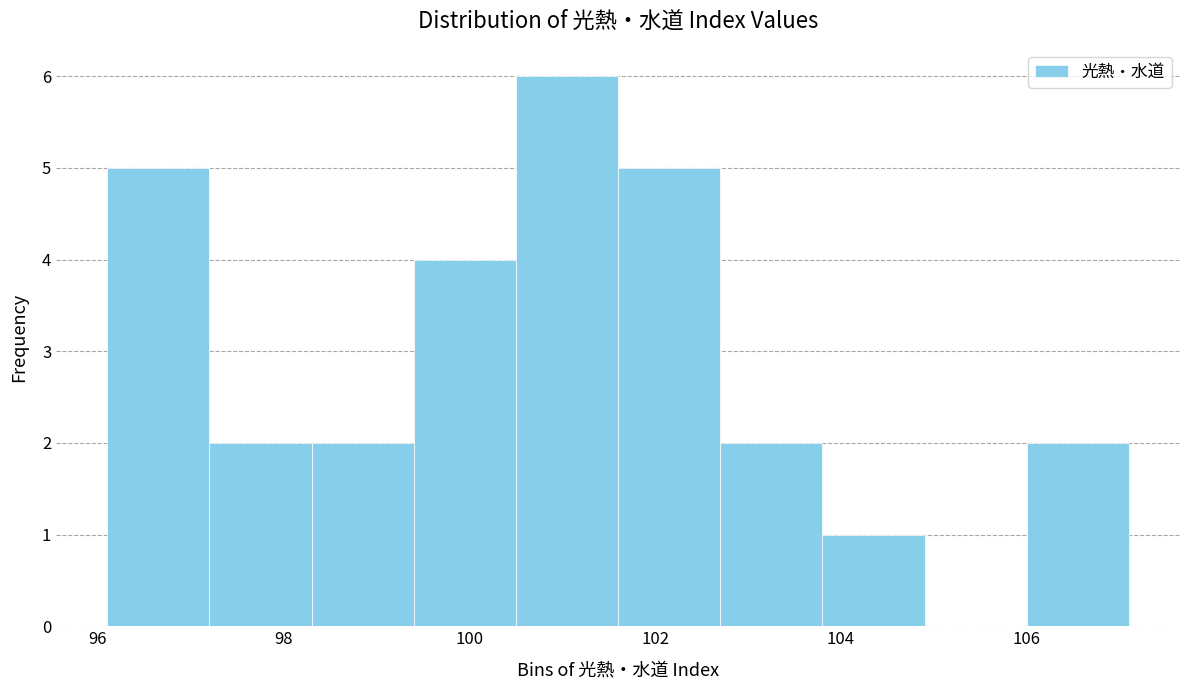

What is the height of the bar covering 96.1 to 97.2 on the x-axis? Neither the bar edges nor the heights are printed on the chart, so give them approximately, as read against the axes.

5